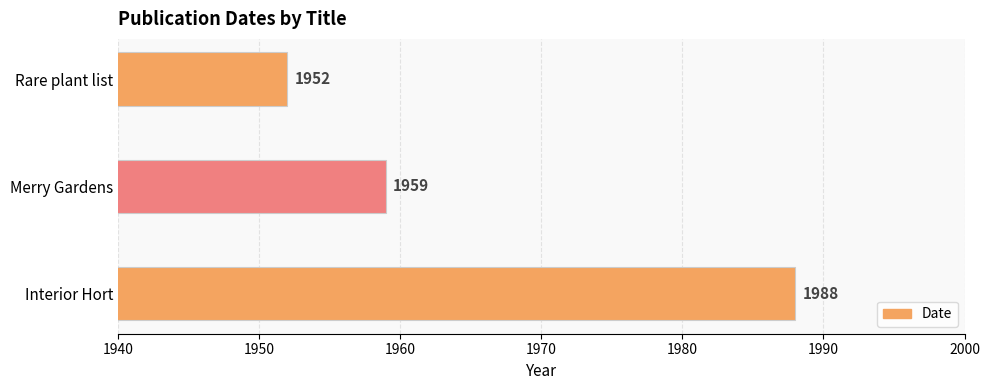

Count the number of data series in this chart.

1